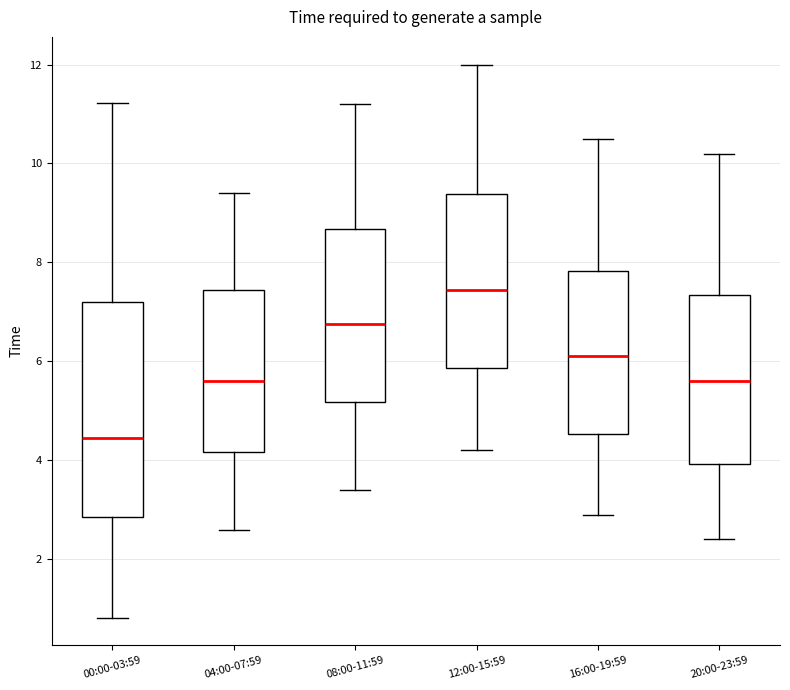

Which box's median line is the lowest?

00:00-03:59